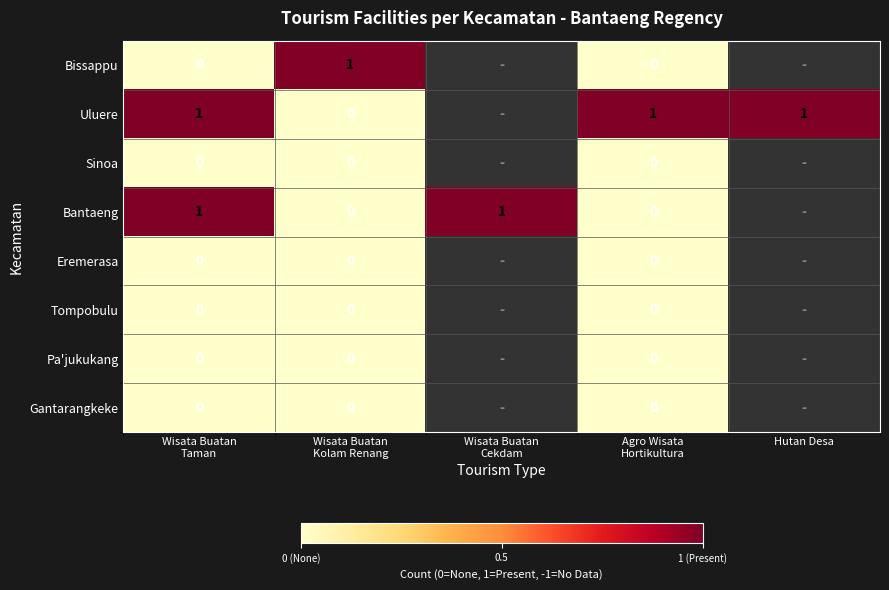

What is the maximum value shown in the chart?

1.0